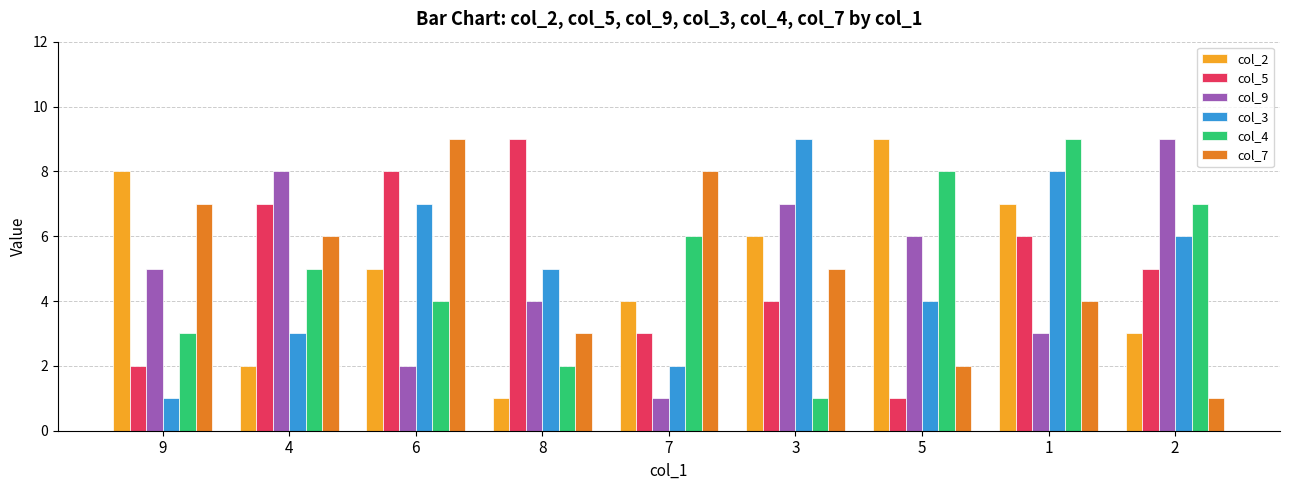

Is the value of col_7 at 4 greater than the value of col_3 at 8?

Yes